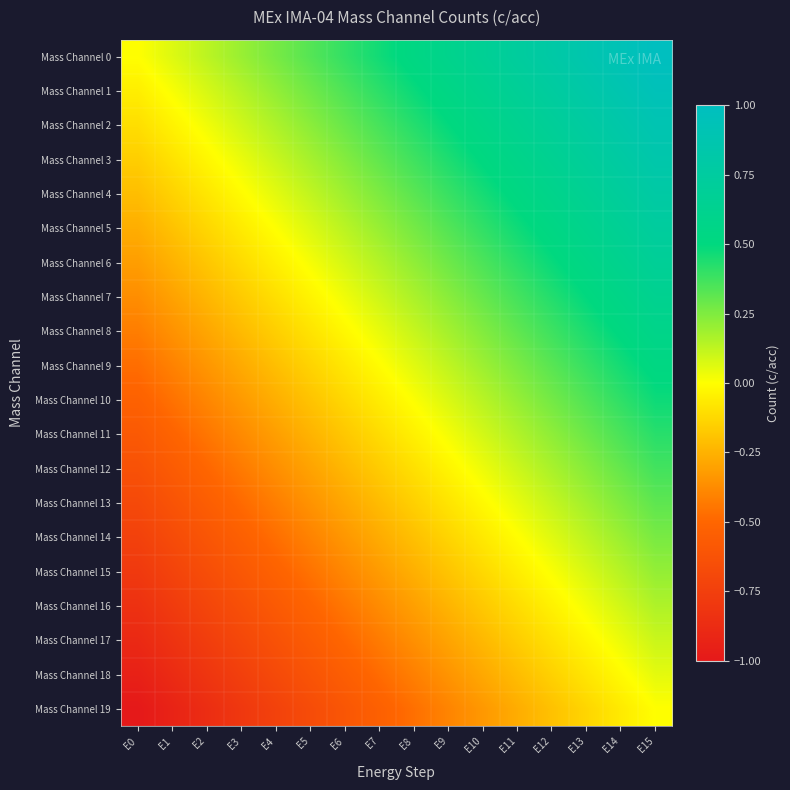

What is the smallest value displayed?

-1.0